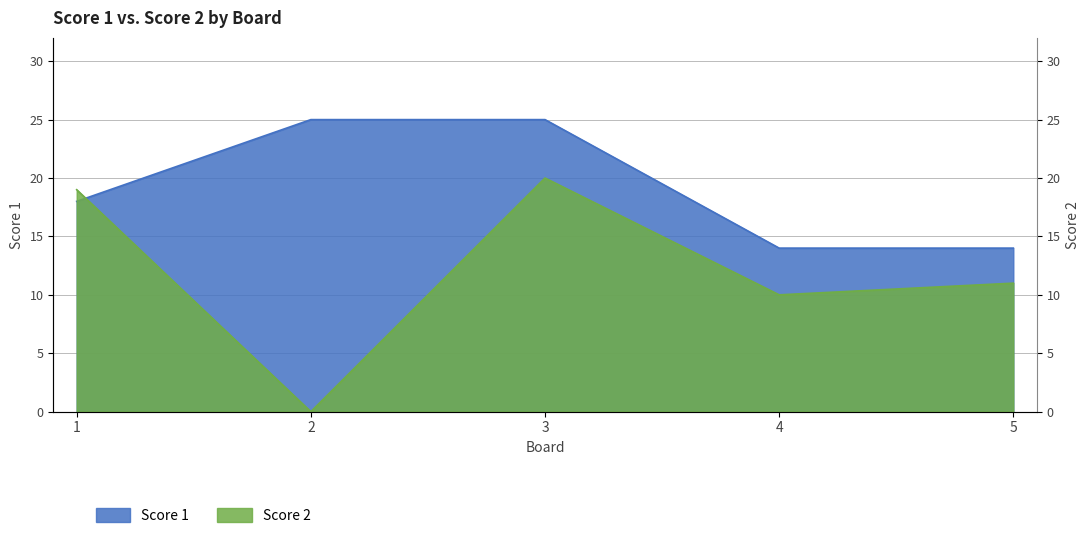

Rank the series by their average value, from lowest to highest.

Score 2, Score 1